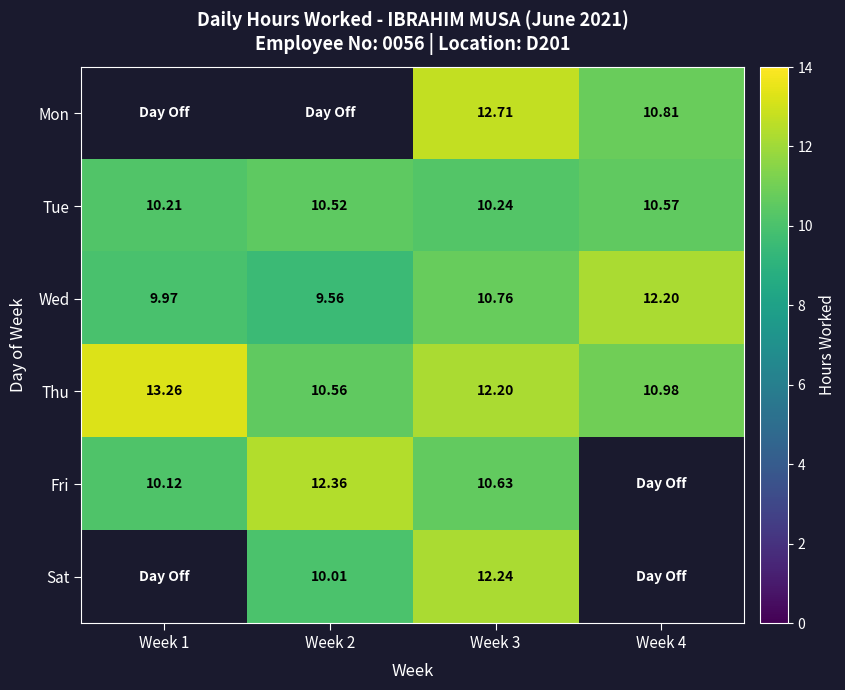

What is the sum of the Thu values at Week 3 and Week 2?

22.8